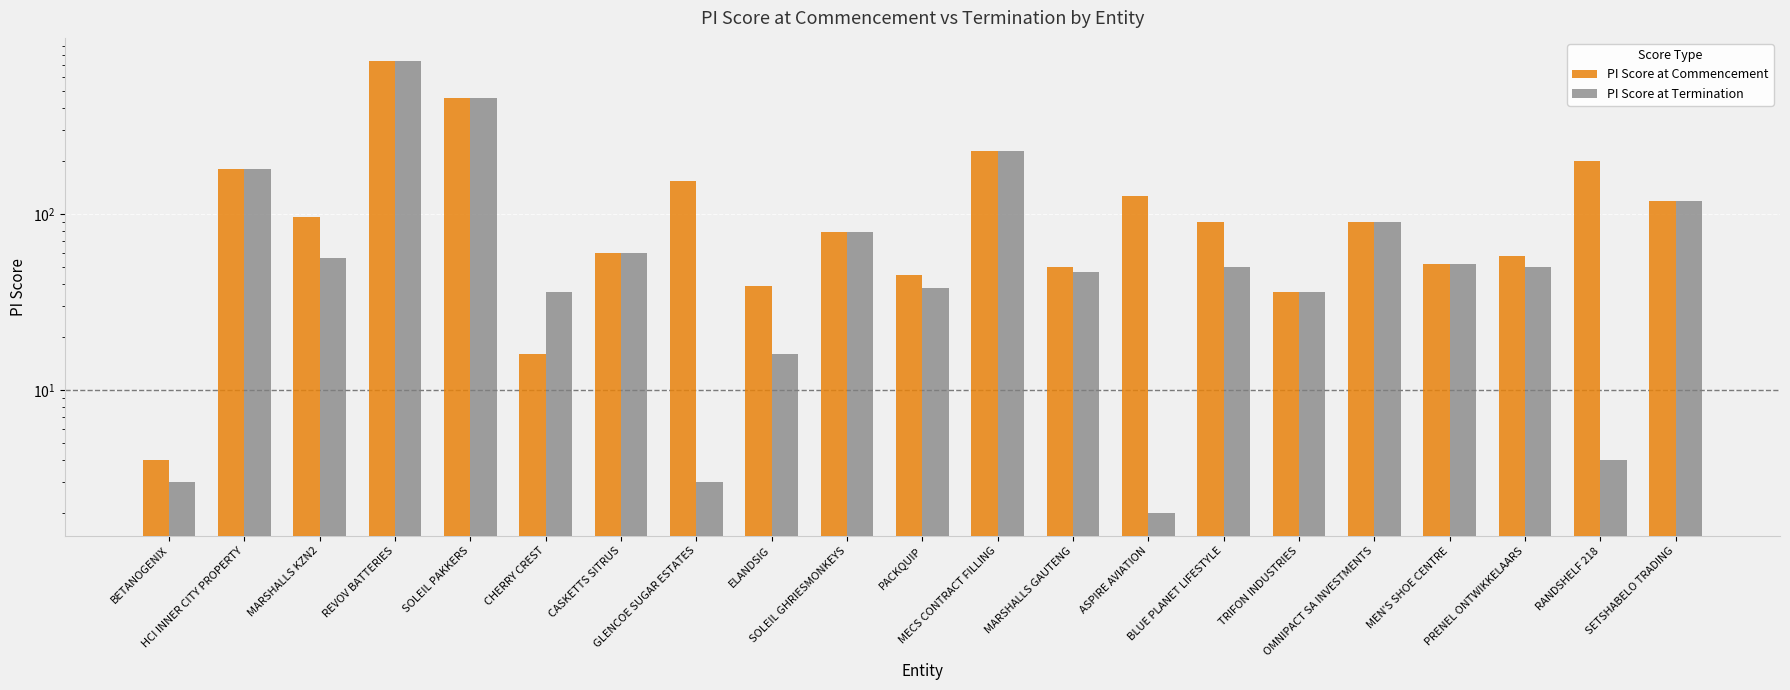

The value of PI Score at Termination at RANDSHELF 218 is 4. True or false?

True